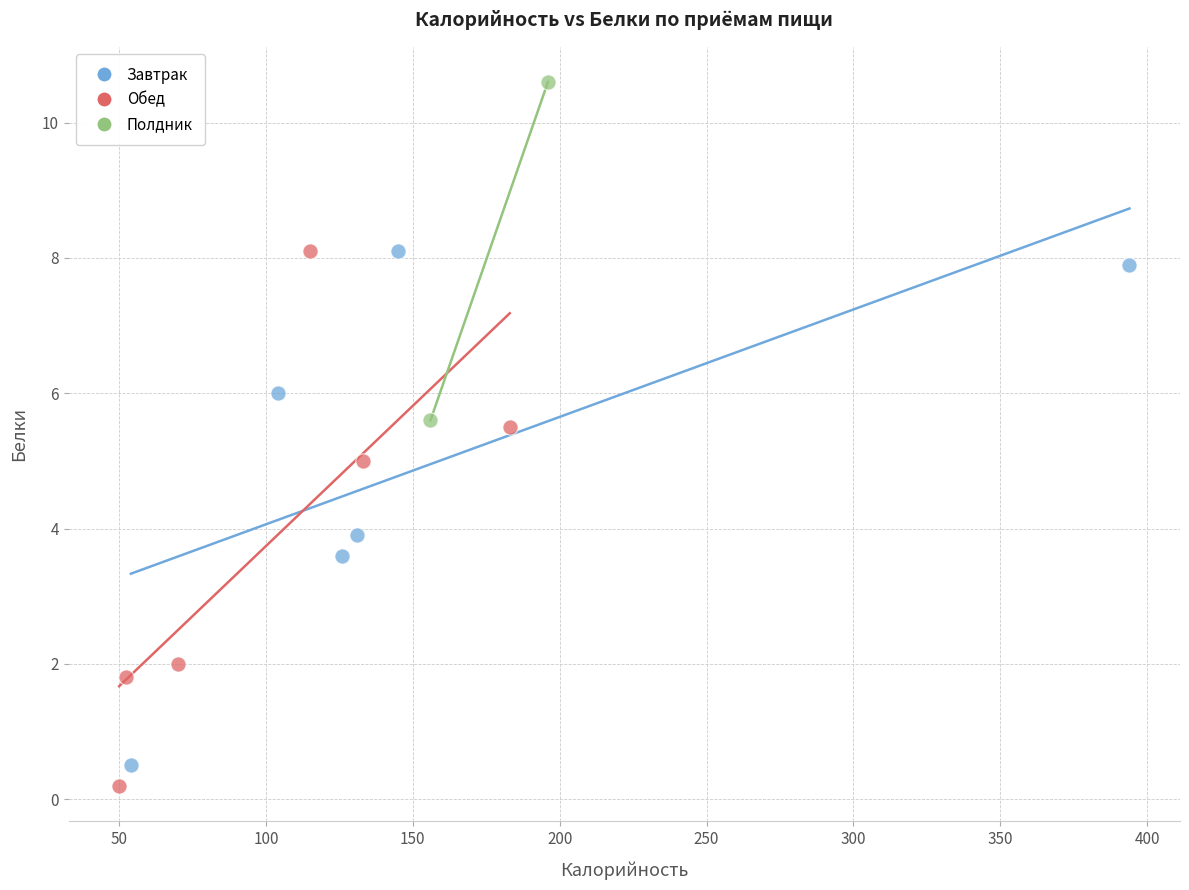

What are all the series names shown in the legend?

Завтрак, Обед, Полдник